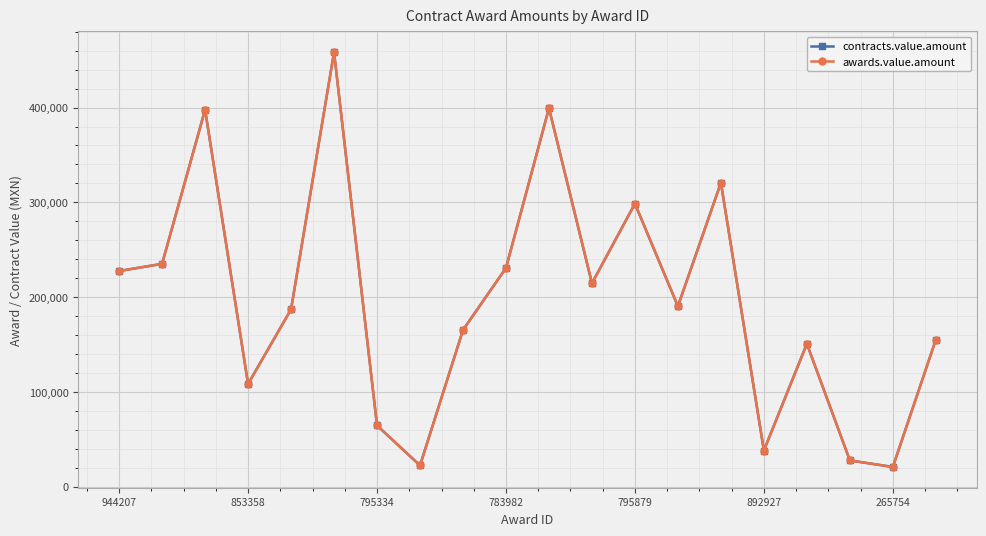

What is the difference between the maximum and second lowest values in the contracts.value.amount series?

435939.4